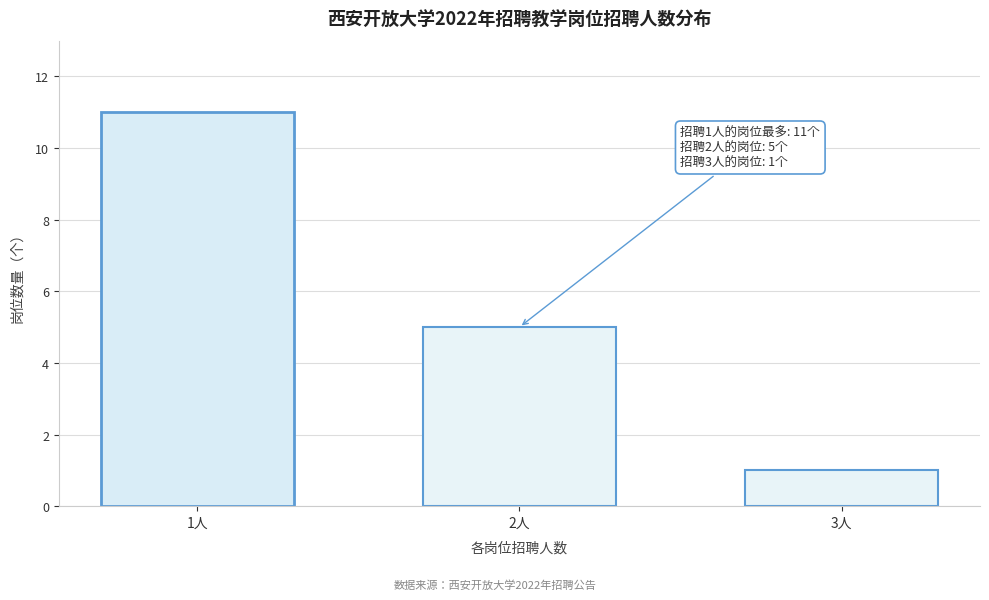

Reading left to right, transcribe all the data shown in this chart.

1人=11	2人=5	3人=1